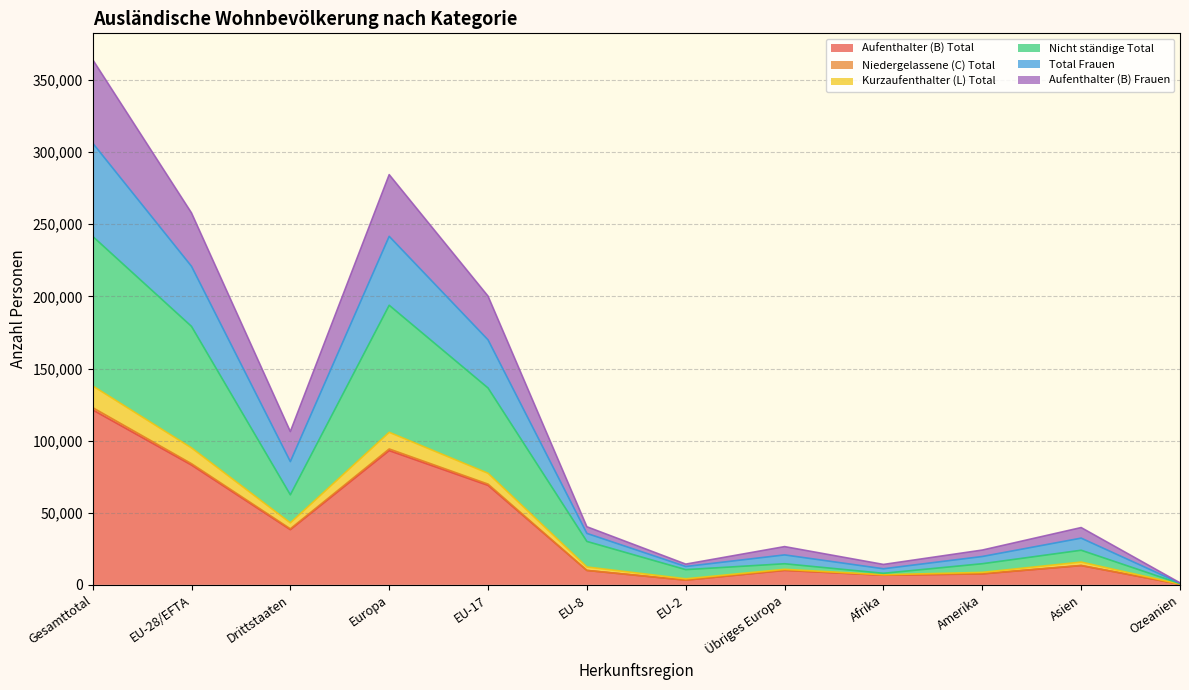

The value of Aufenthalter (B) Total at Gesamttotal is 58841. True or false?

False